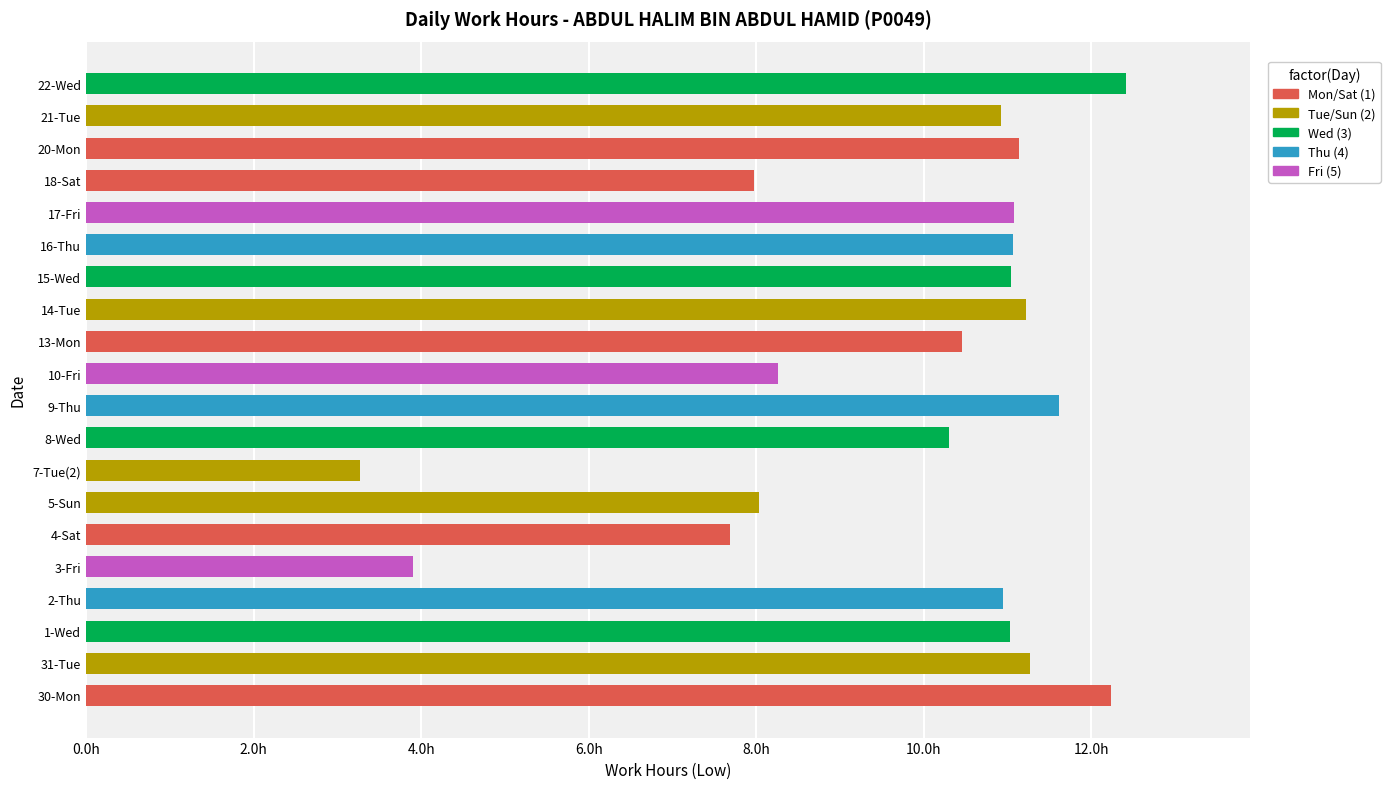

The chart shows a value of 3.9 at 30-Mon. True or false?

False